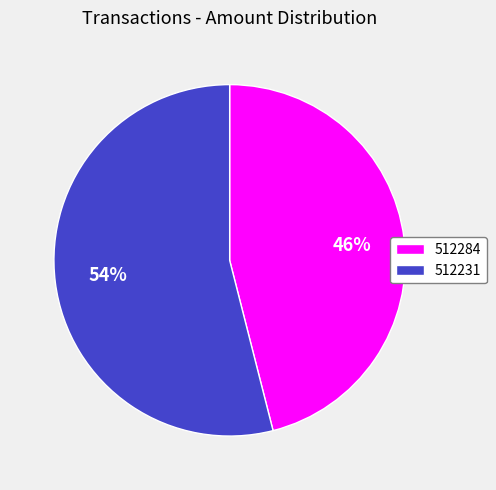

True or false: 512231 accounts for 61% of the total.

False